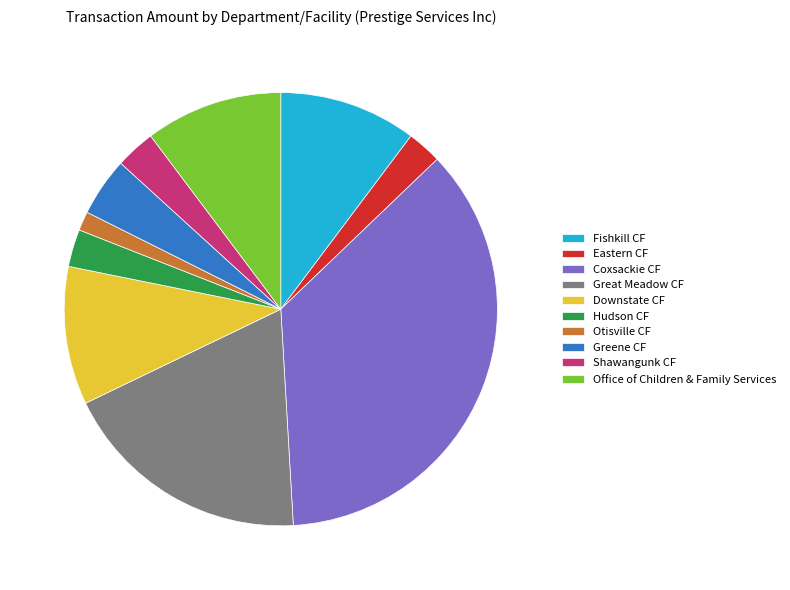

Do Hudson CF and Downstate CF together represent more than half of the pie?

No